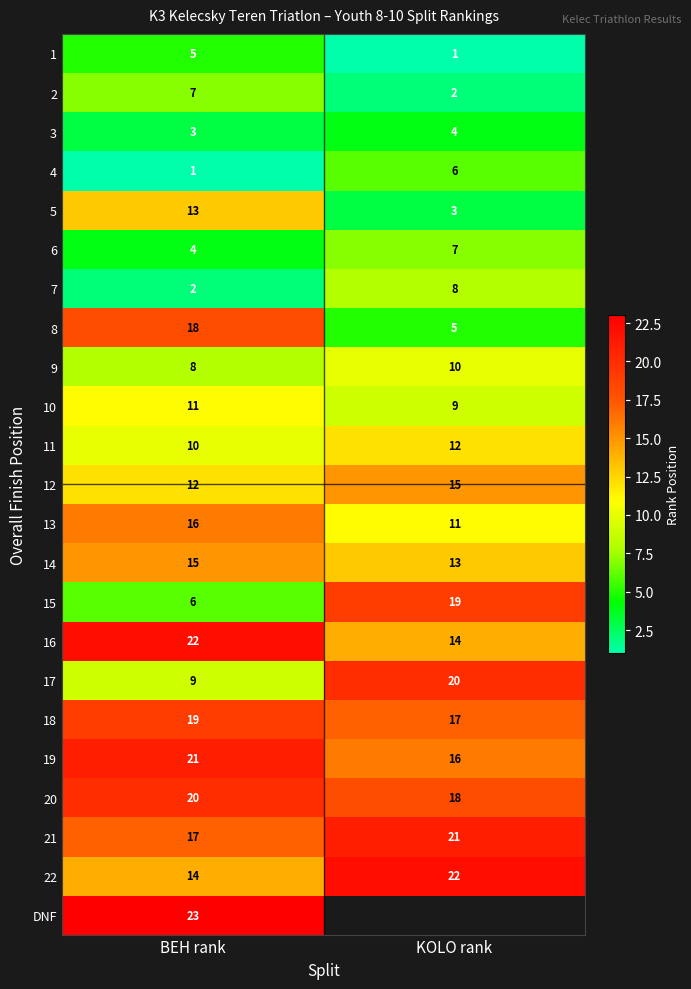

At how many categories does at least one series exceed 22?

1